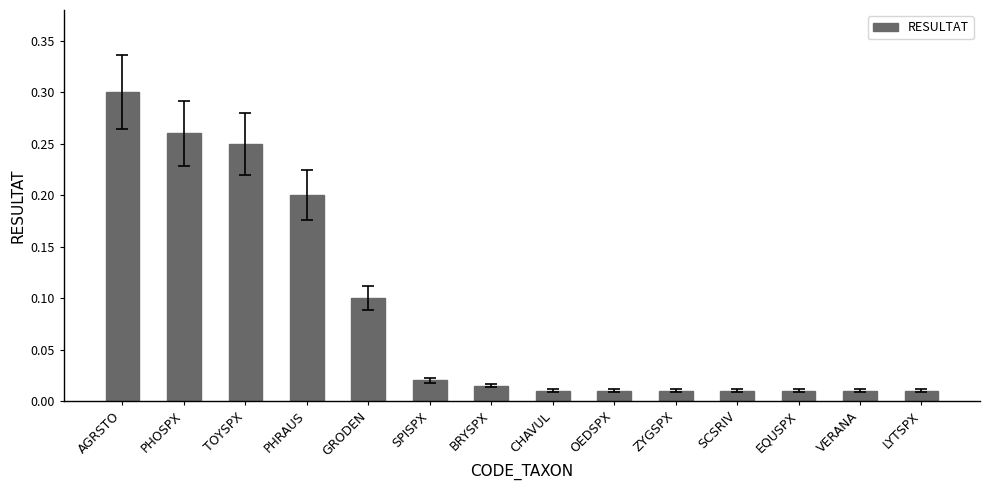

Count the number of categories in the chart.

14